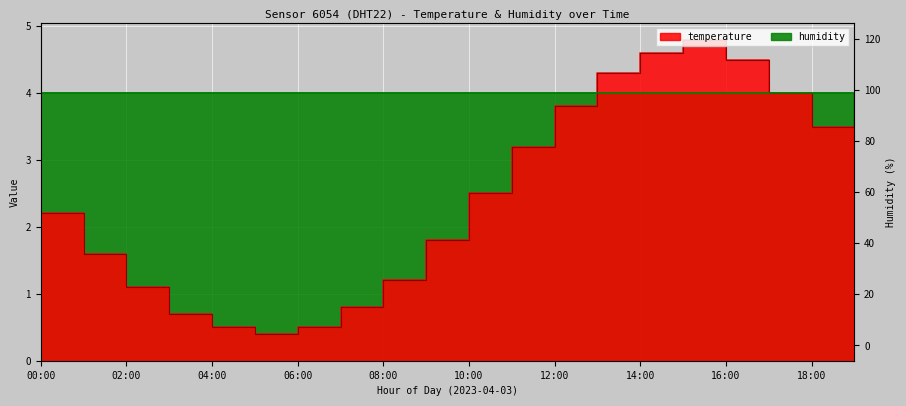

What is the minimum value for temperature (line)?

0.4